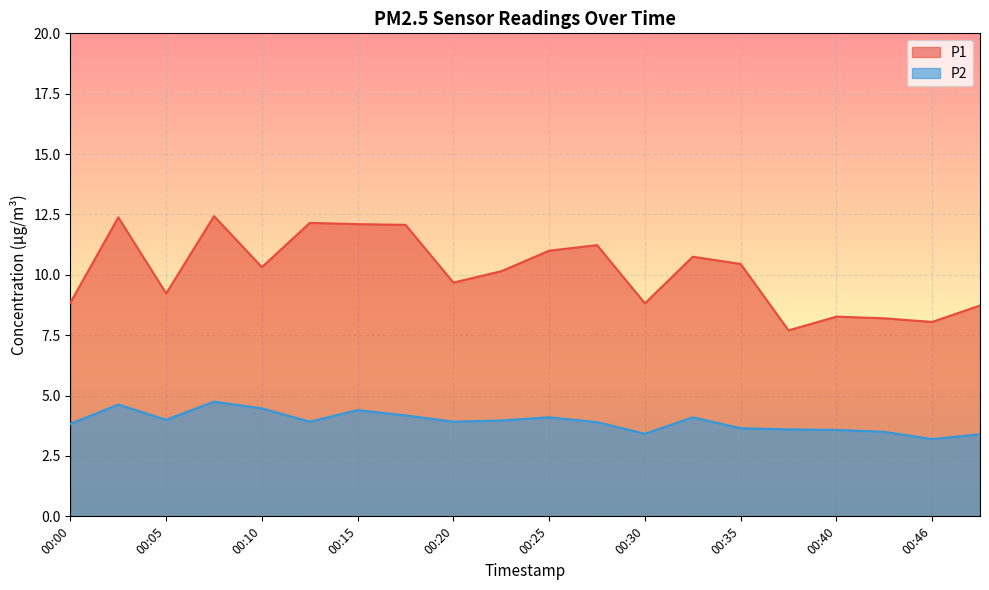

Where does the P1 series first go above 10?

00:02